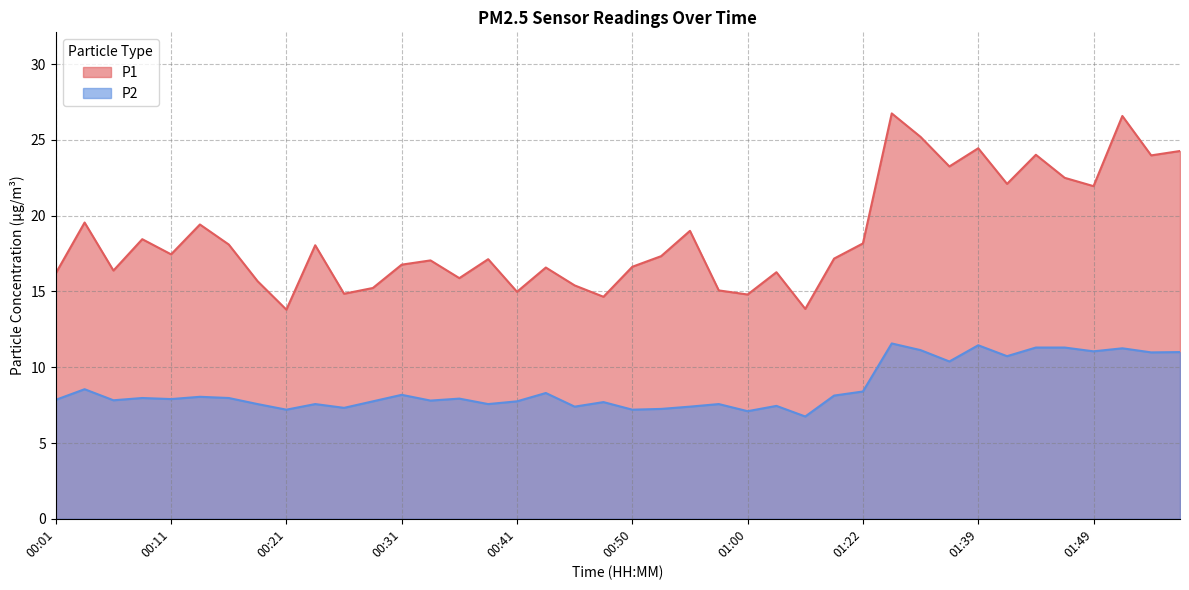

True or false: P1 has more than 0 interior local peaks.

True